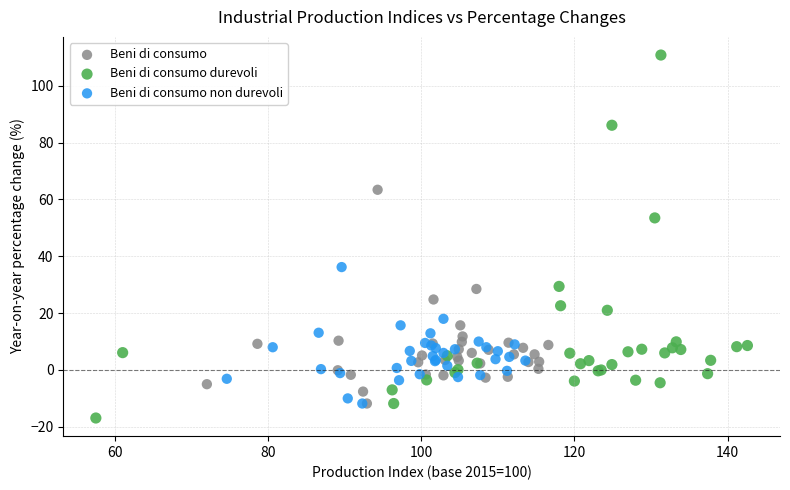

Which series has the widest spread of Y values?

Beni di consumo durevoli